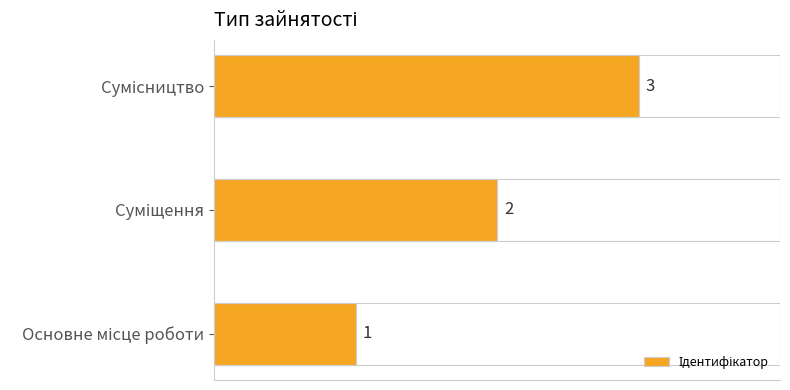

What is the greatest value displayed?

3